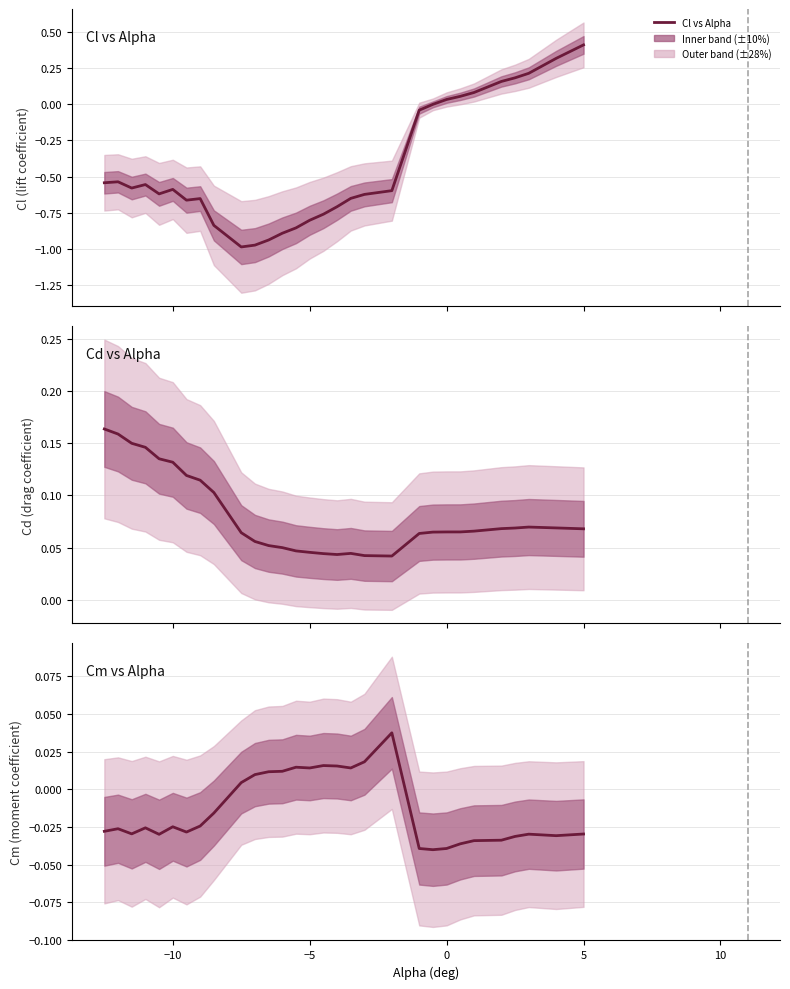

Reading right to left, transcribe all the data shown in this chart.

Cl vs Alpha: 0.4	0.3	0.2	0.2	0.2	0.1	0.1	0.0	-0.0	-0.0	-0.6	-0.6	-0.7	-0.7	-0.8	-0.8	-0.9	-0.9	-0.9	-1.0	-1.0	-0.8	-0.7	-0.7	-0.6	-0.6	-0.6	-0.6	-0.5	-0.5
Cd vs Alpha: 0.1	0.1	0.1	0.1	0.1	0.1	0.1	0.1	0.1	0.1	0.0	0.0	0.0	0.0	0.0	0.0	0.0	0.0	0.1	0.1	0.1	0.1	0.1	0.1	0.1	0.1	0.1	0.2	0.2	0.2
Cm vs Alpha: -0.0	-0.0	-0.0	-0.0	-0.0	-0.0	-0.0	-0.0	-0.0	-0.0	0.0	0.0	0.0	0.0	0.0	0.0	0.0	0.0	0.0	0.0	0.0	-0.0	-0.0	-0.0	-0.0	-0.0	-0.0	-0.0	-0.0	-0.0